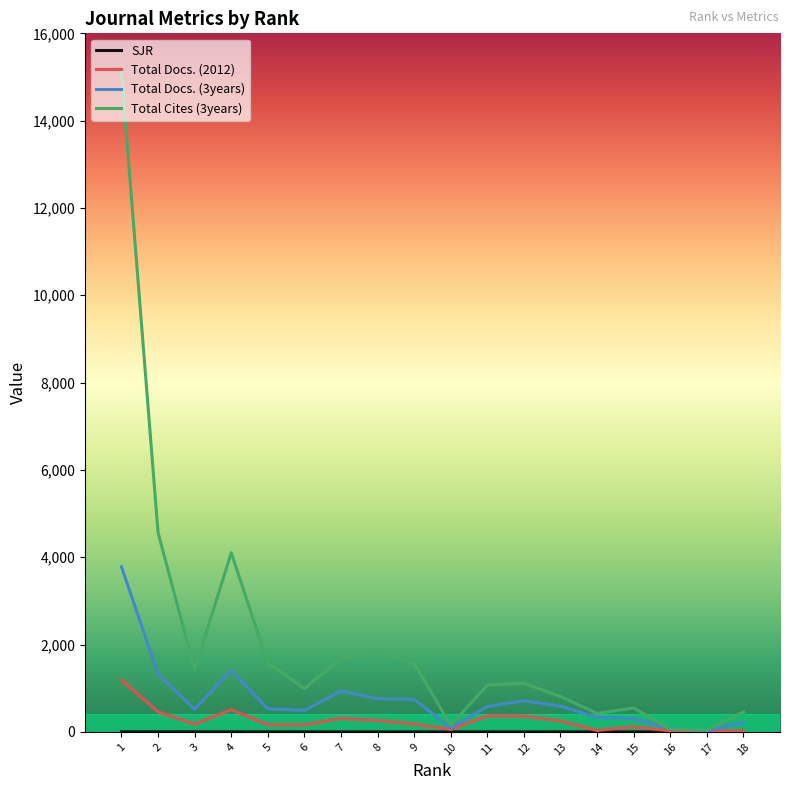

List the series in order of their peak value, highest first.

Total Cites (3years), Total Docs. (3years), Total Docs. (2012), SJR